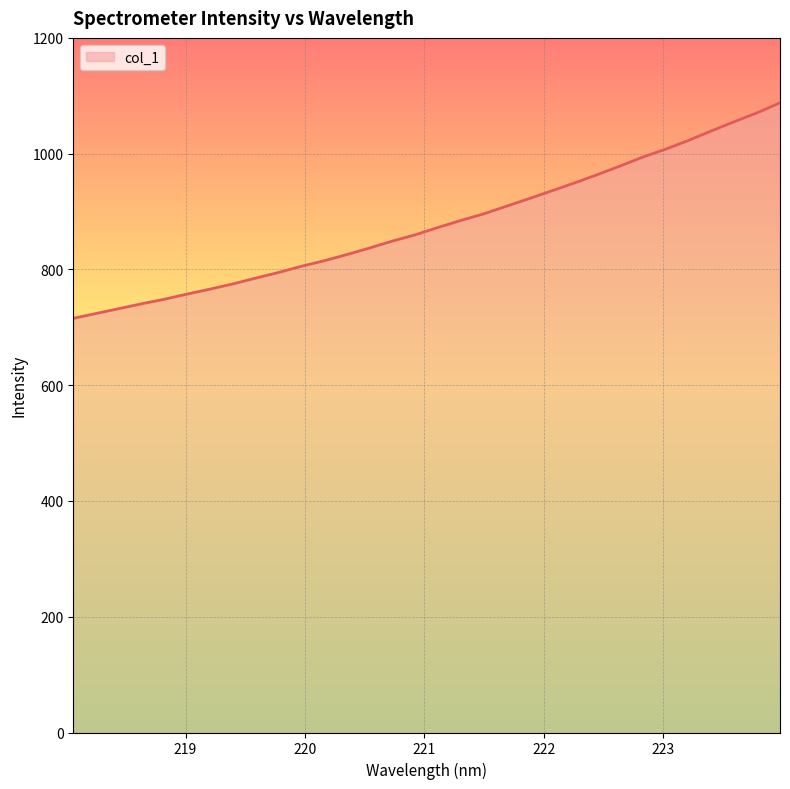

What is the difference between the maximum and minimum values?

372.4